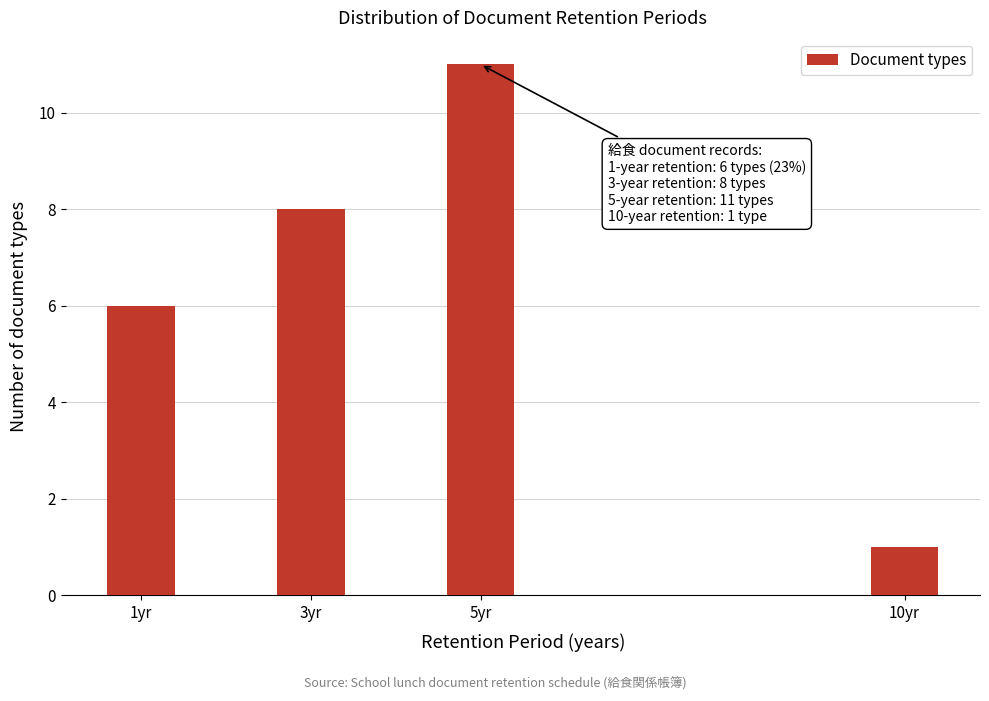

Reading left to right, extract all data points from this chart.

6	8	11	1